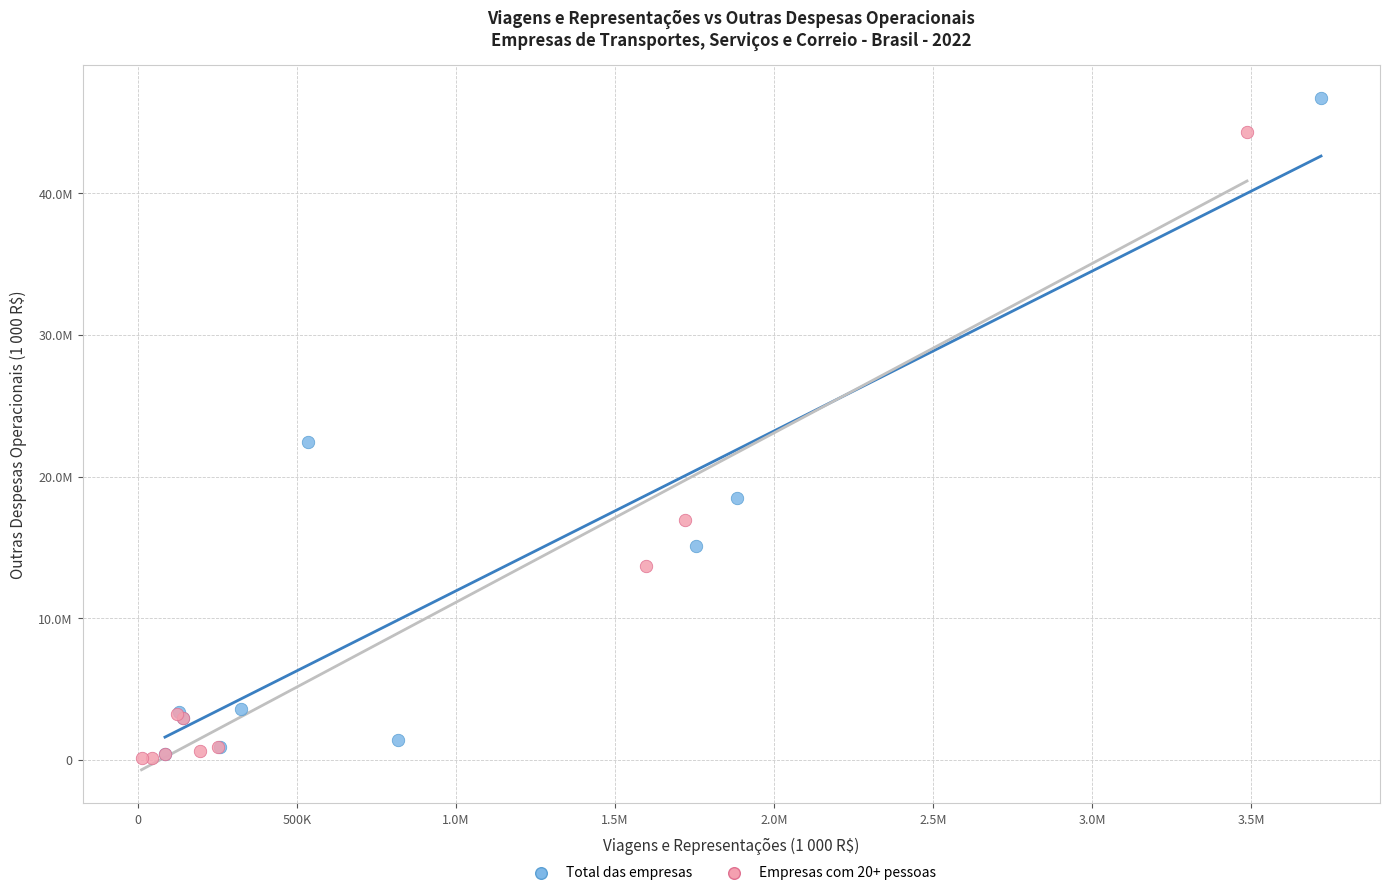

Which series contains the highest Y value?

Total das empresas